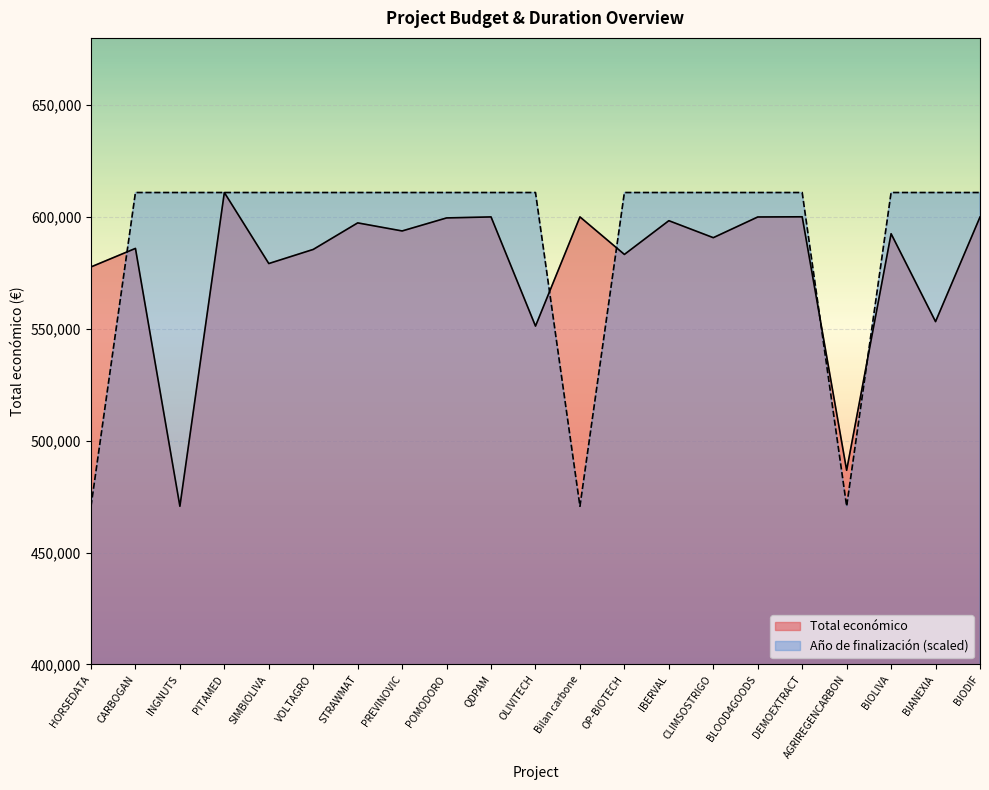

At which category is the sum across all series the highest?

PITAMED